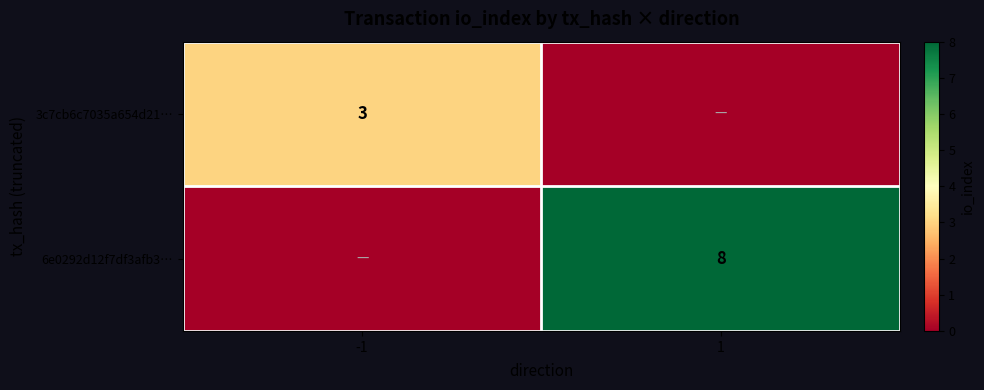

The value of 6e0292d12f7df3afb3… at 1 is 8. True or false?

True